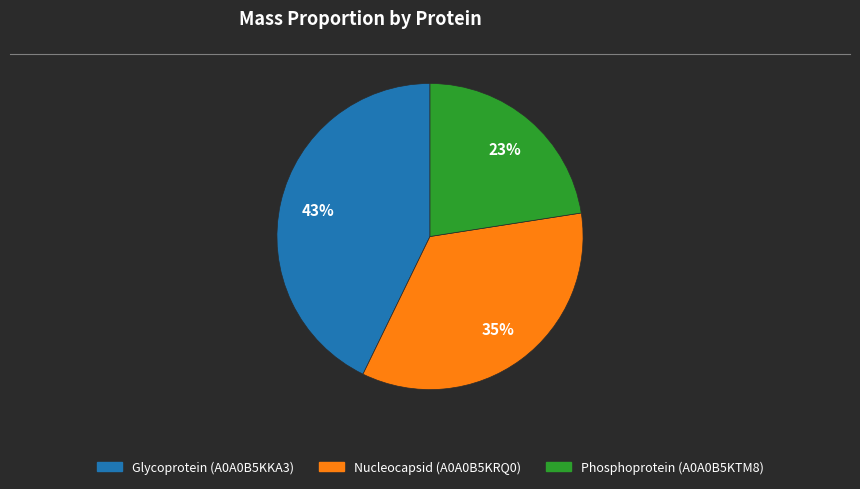

Which has a higher value, Phosphoprotein (A0A0B5KTM8) or Glycoprotein (A0A0B5KKA3)?

Glycoprotein (A0A0B5KKA3)